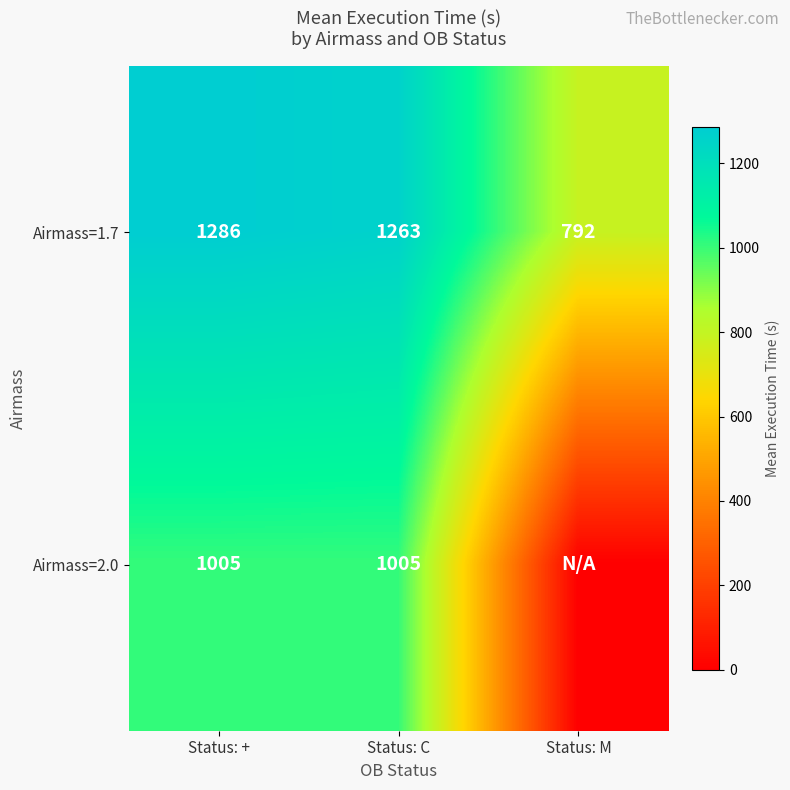

At how many categories does at least one series exceed 460?

3